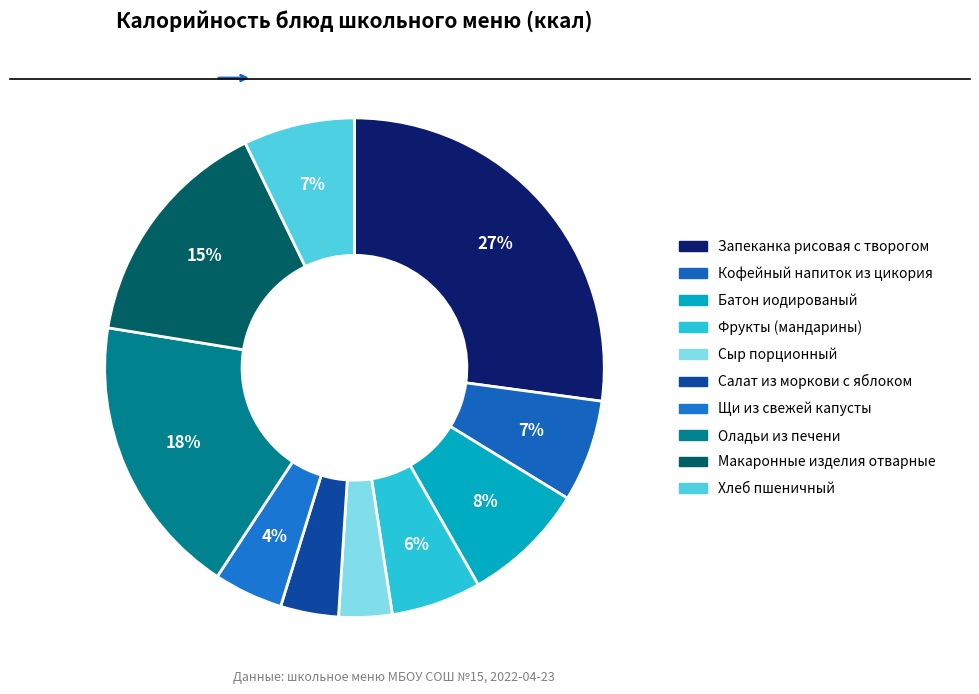

How much of the chart is everything except Хлеб пшеничный?

92.8%